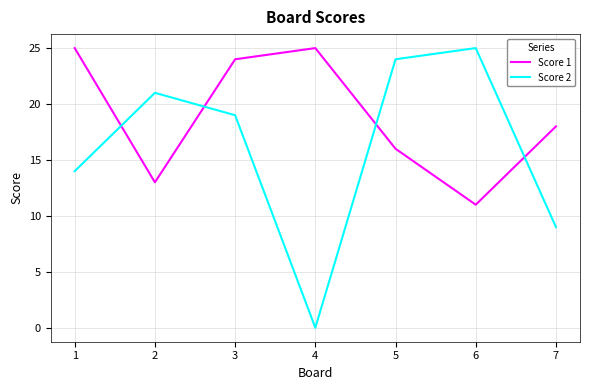

What is the highest value of the Score 1 series?

25